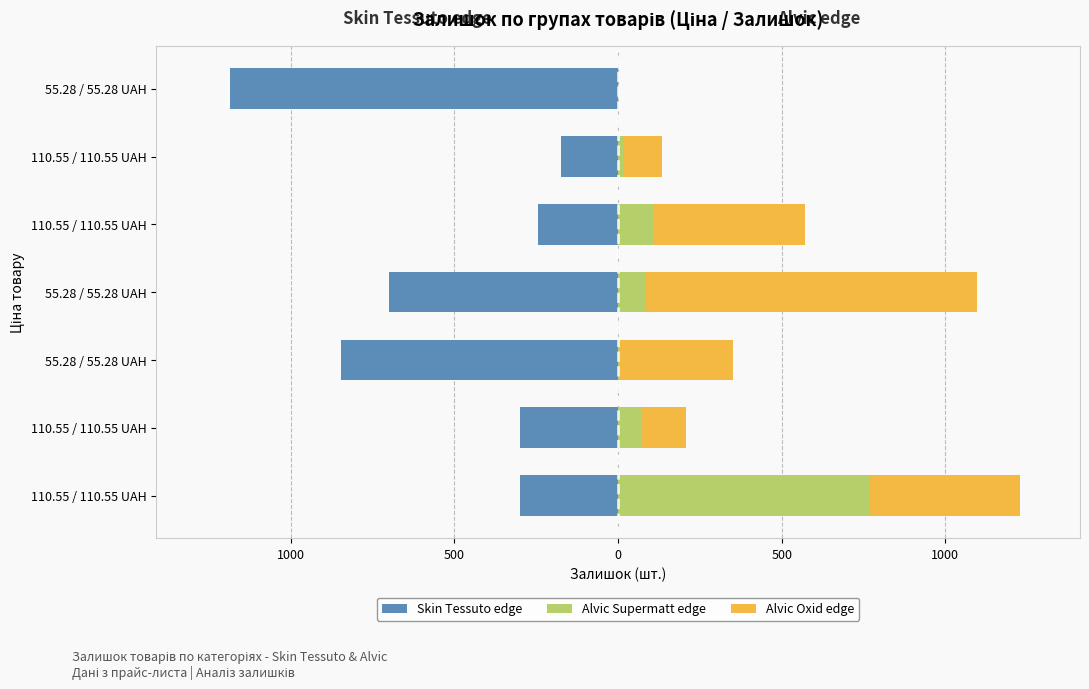

What is the value of the Alvic Oxid edge bar at the 6th from the left?

138